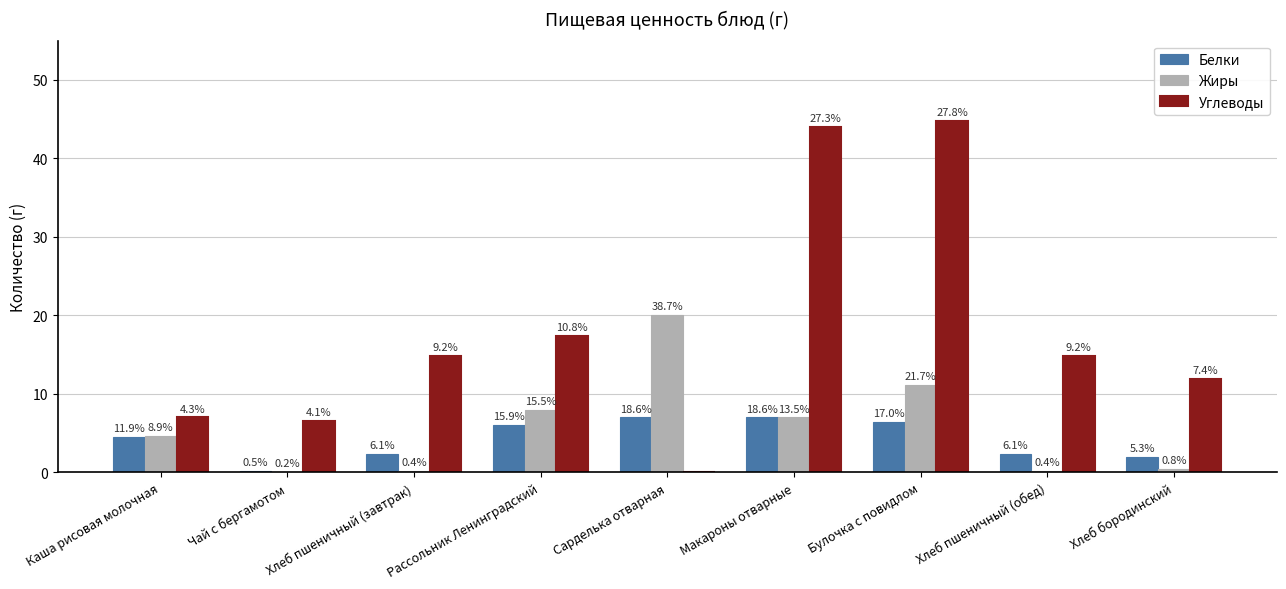

What is the sum of all Углеводы values?

161.3